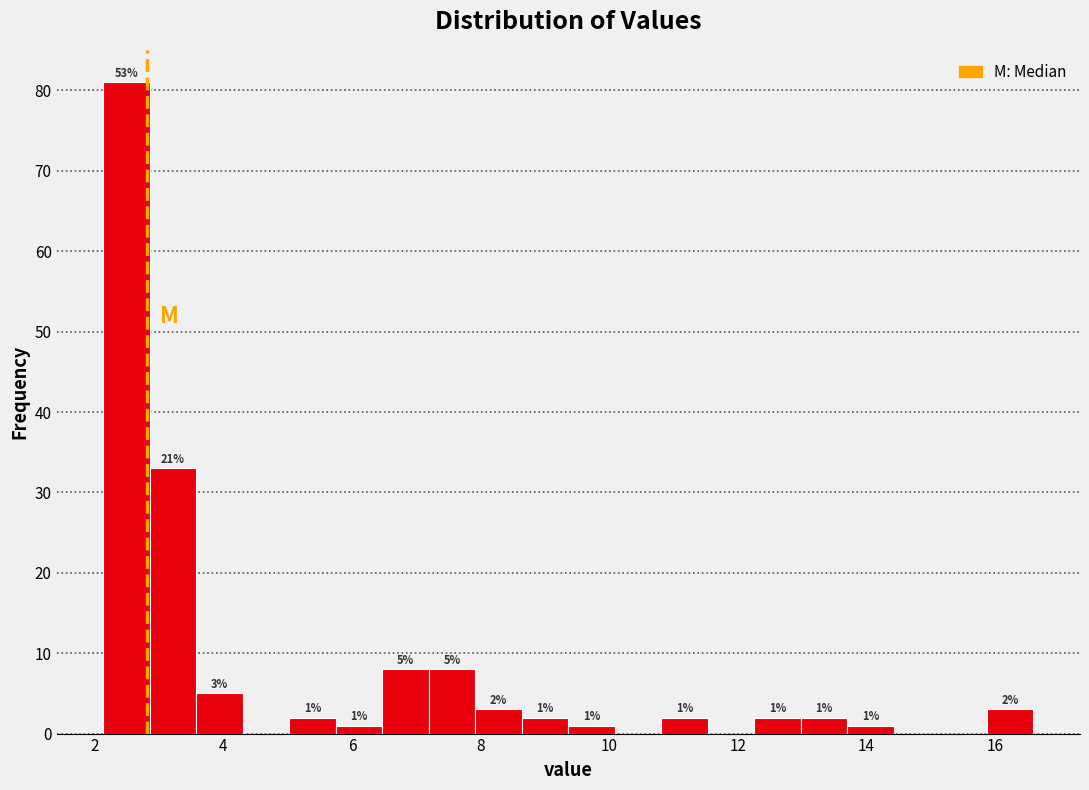

Read against the x-axis, roughly where is the centre of the tallest bar?

2.4